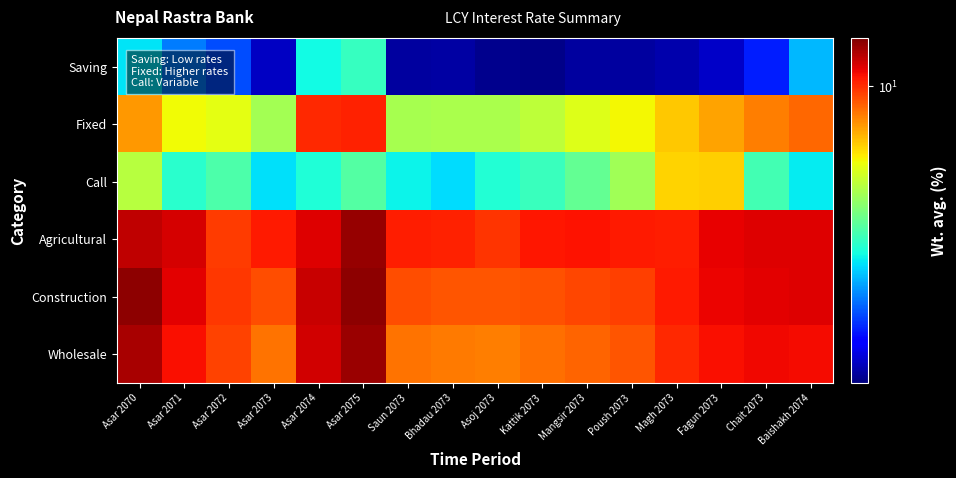

At how many categories does at least one series exceed 11?

6